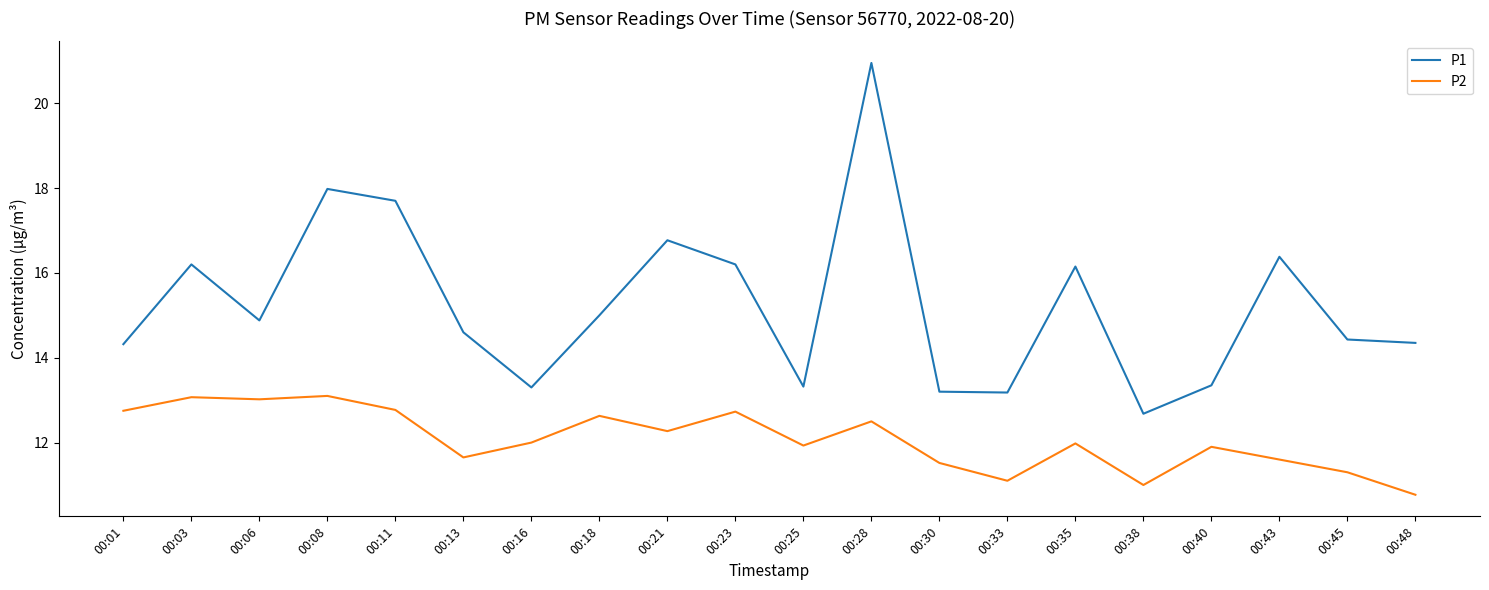

Rank the series at 00:03 from highest to lowest value.

P1, P2